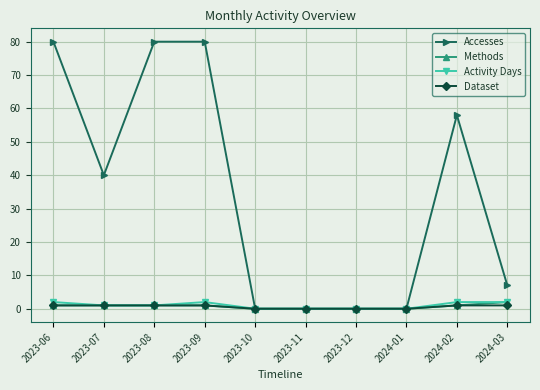

What is the value of the Accesses point at the 10th from the left?

7